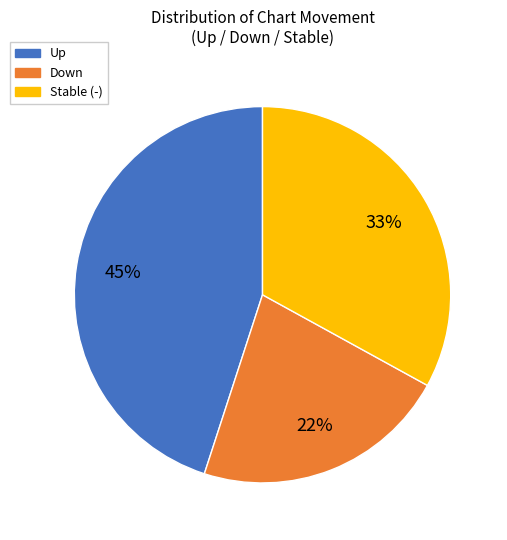

To the nearest percent, what percentage of the pie is Stable (-)?

33%